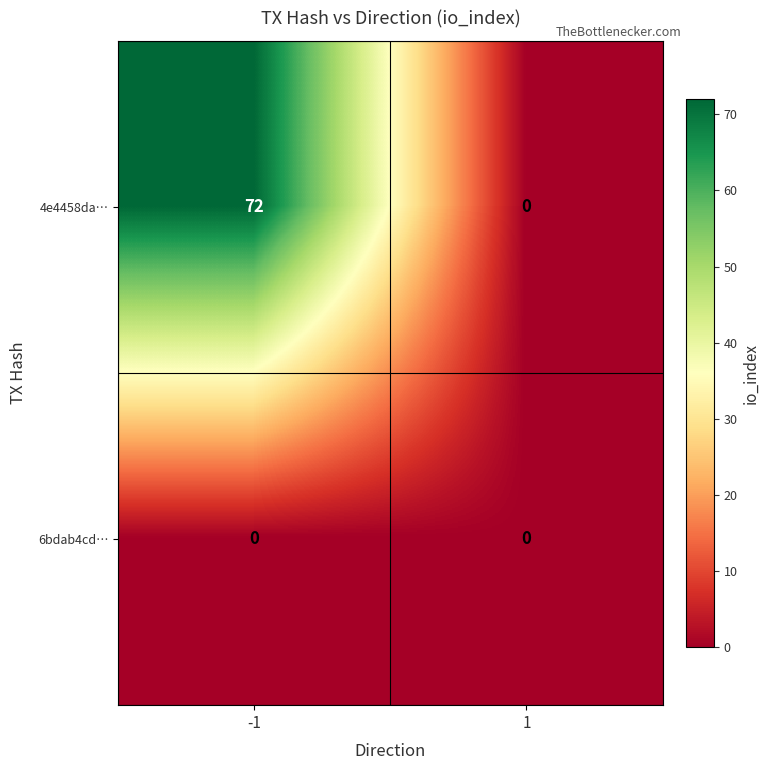

Reading right to left, what are all the values shown in this chart?

4e4458da…: 0	72
6bdab4cd…: 0	0